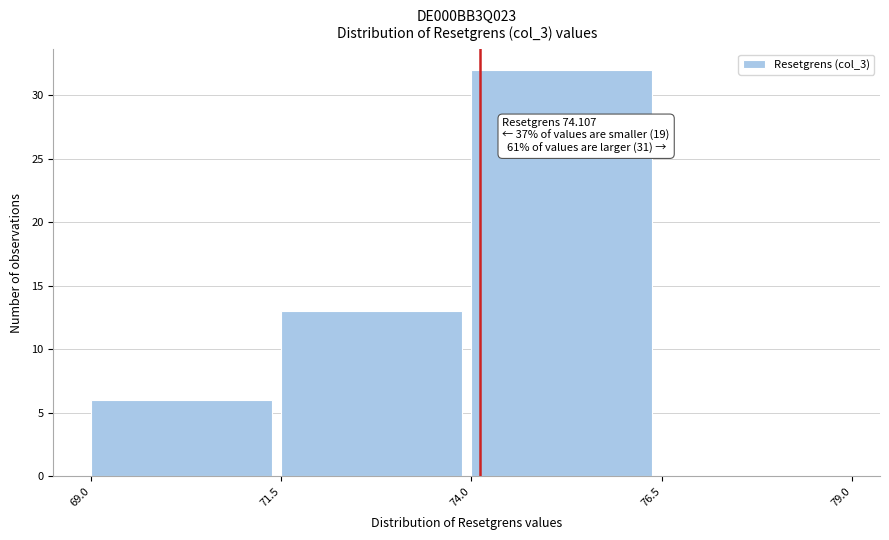

Over which range of the x-axis is the bar tallest?

74.0 to 76.5